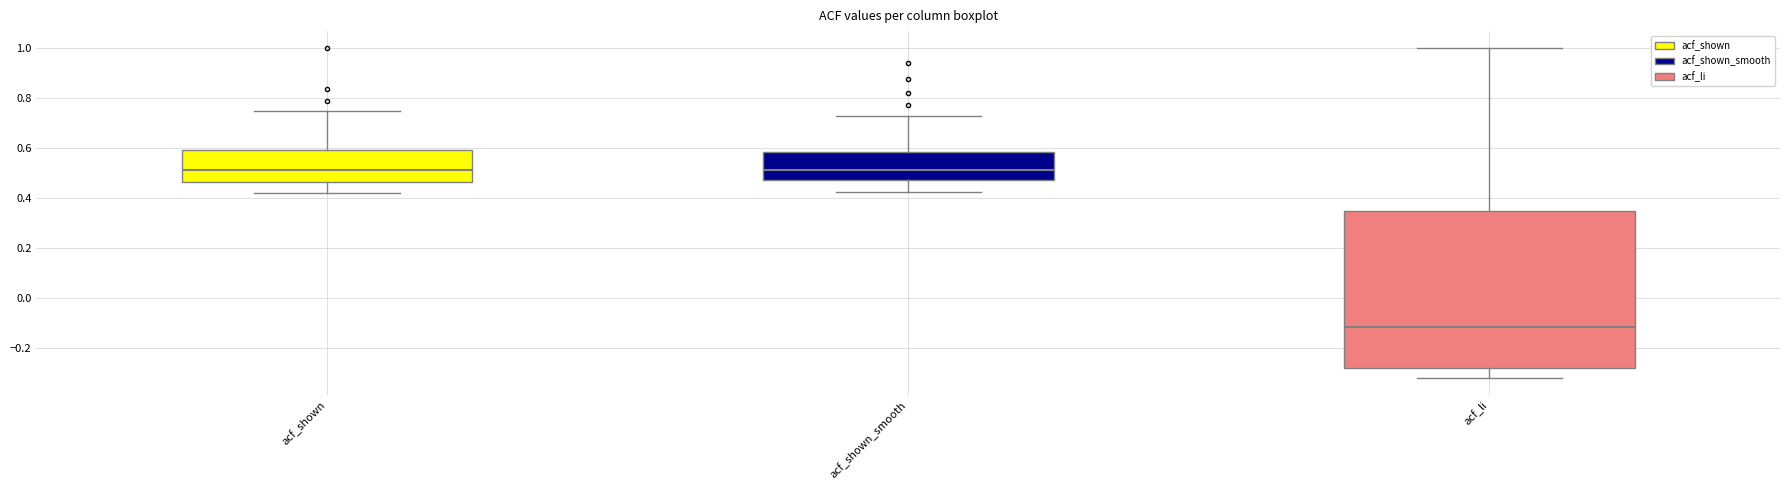

Where does the lower whisker of the box for acf_li end on the y-axis? The values are not printed on the chart, so give them approximately, as read against the axis.

-0.32